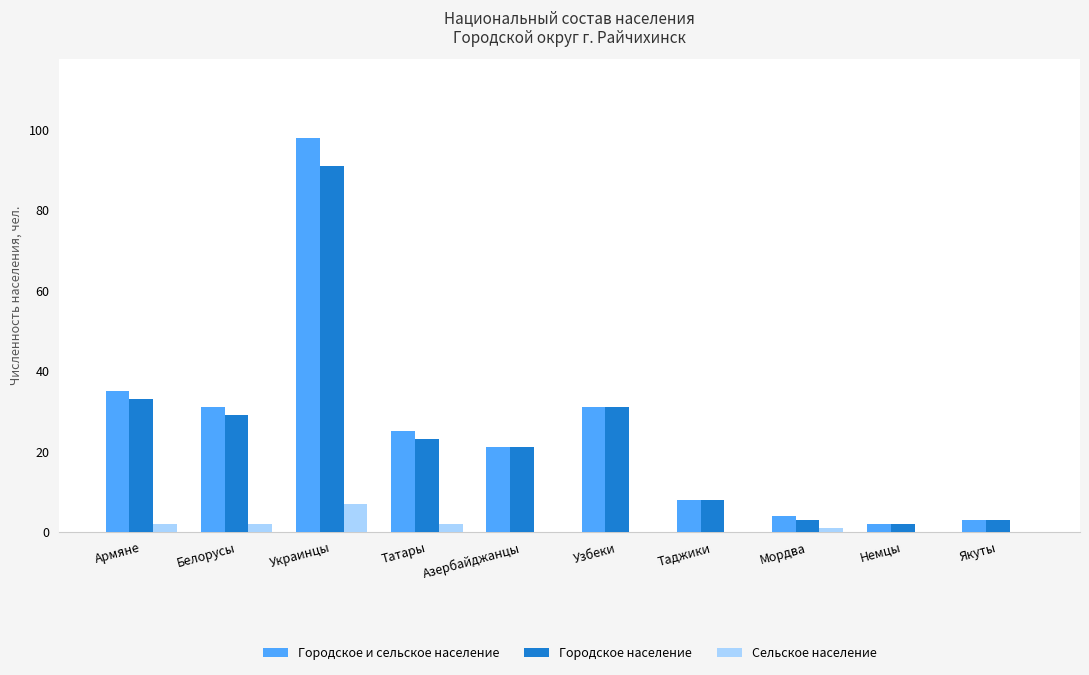

What is the difference between the Городское население values at Азербайджанцы and Немцы?

19